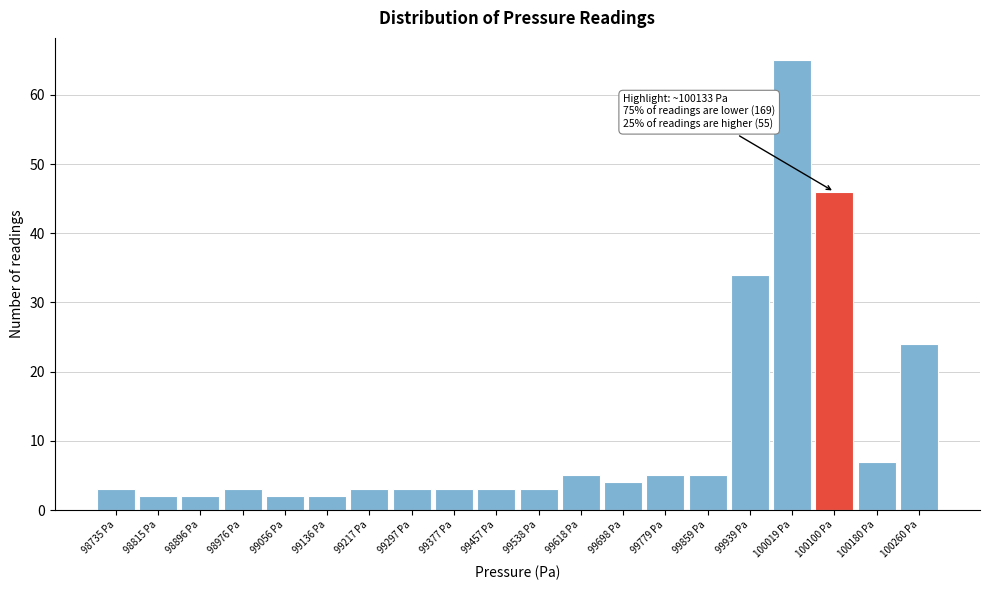

Reading left to right, extract all data points from this chart.

3	2	2	3	2	2	3	3	3	3	3	5	4	5	5	34	65	46	7	24